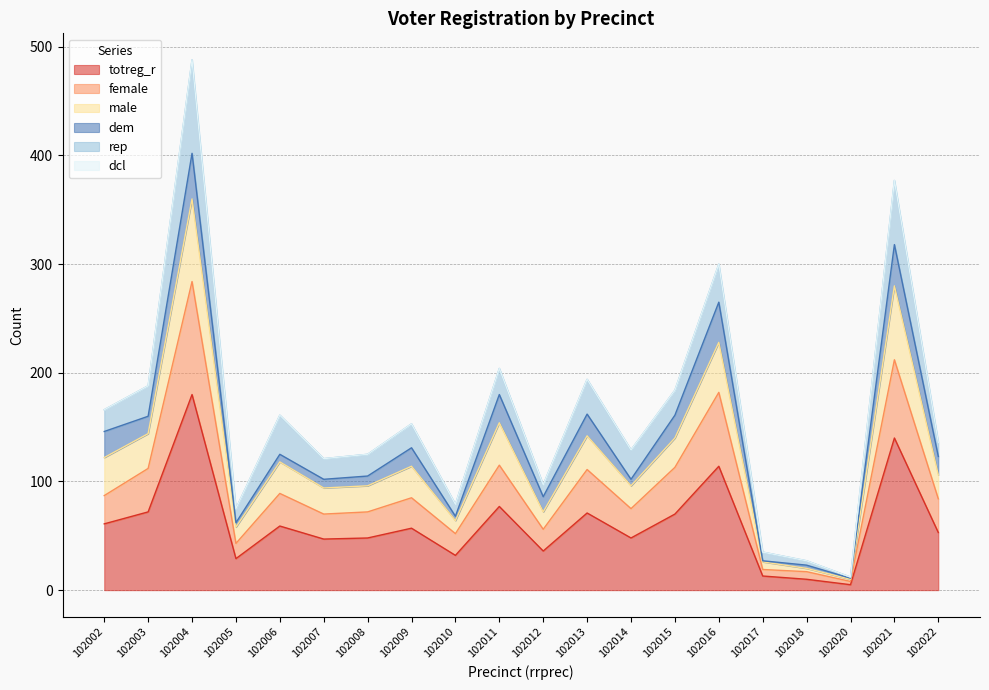

What is the total value across all series at 102002?

166